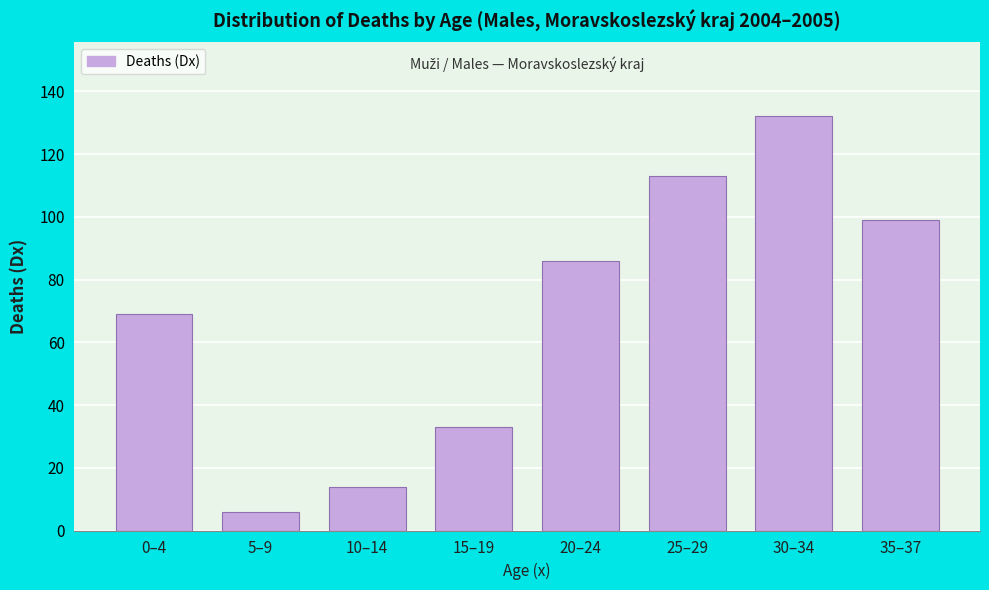

Reading left to right, transcribe all the data shown in this chart.

69	6	14	33	86	113	132	99